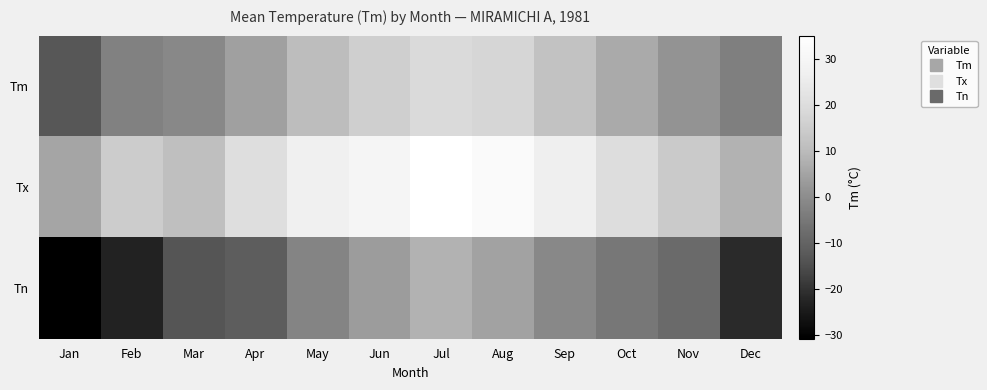

List the series in order of their peak value, highest first.

Tx, Tm, Tn